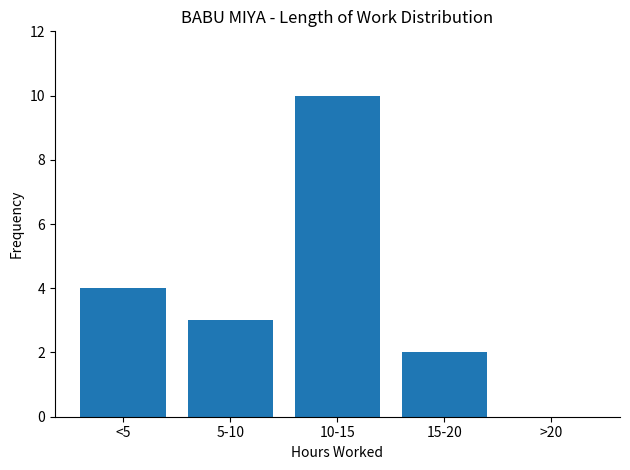

Reading left to right, transcribe all the data shown in this chart.

<5=4	5-10=3	10-15=10	15-20=2	>20=0